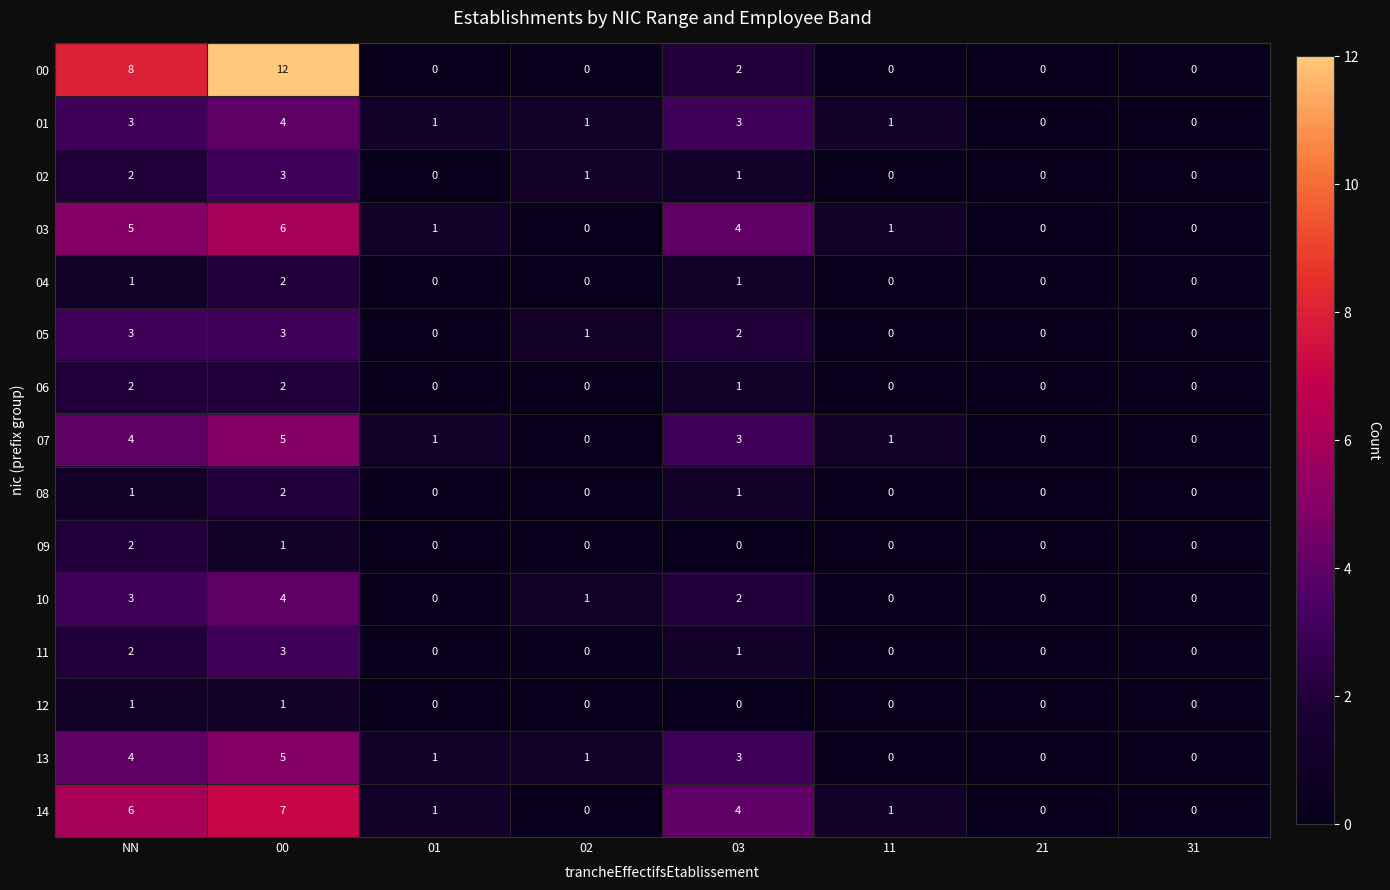

Which series has the widest spread of values?

00